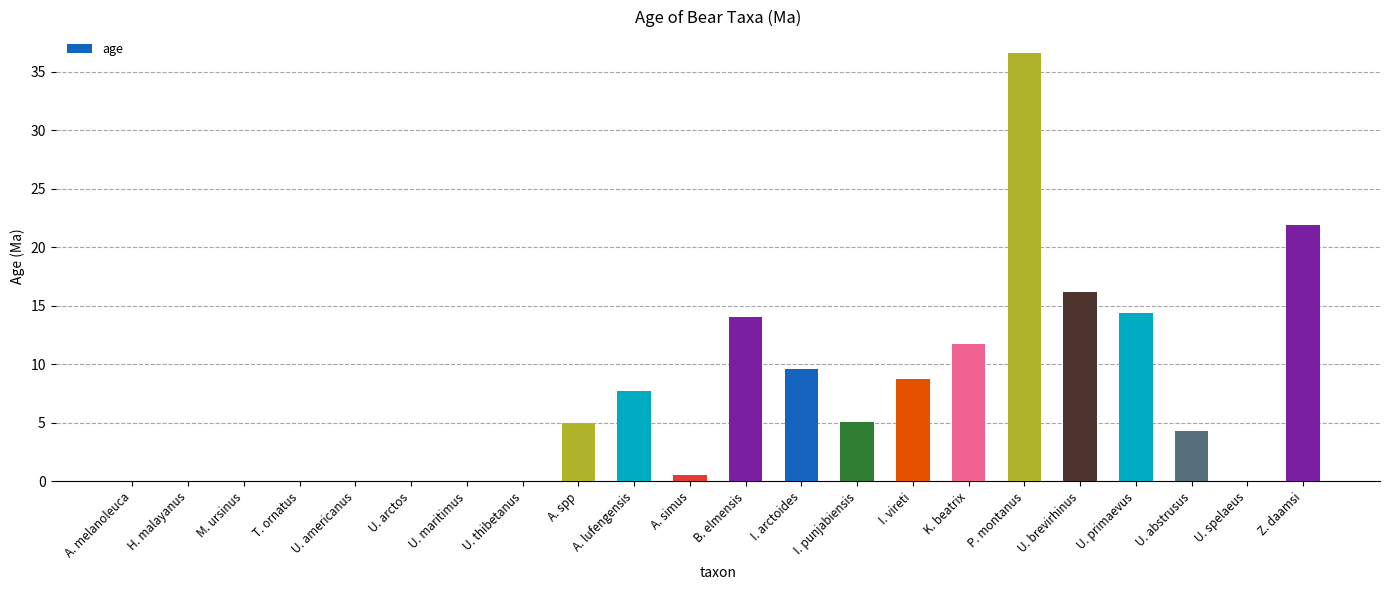

What value does the data have at U. brevirhinus?

16.2